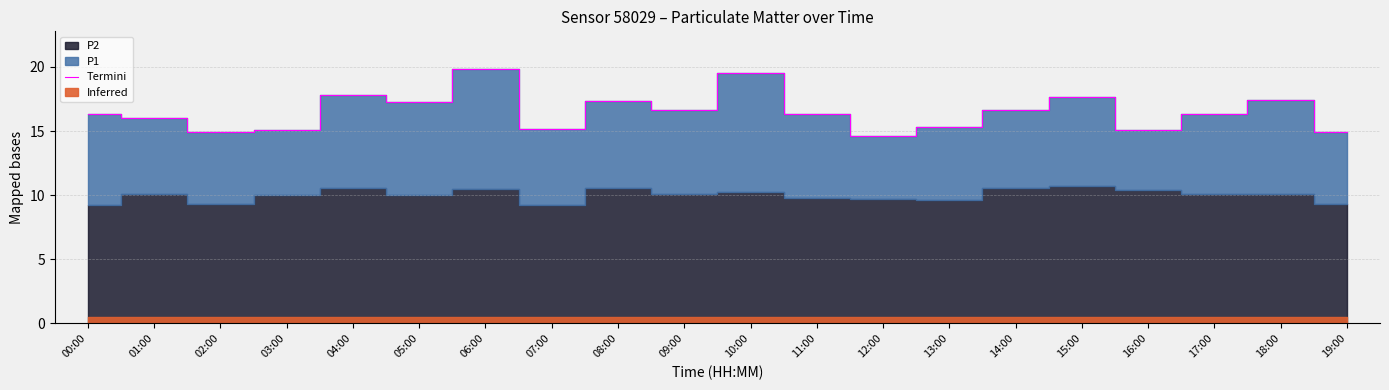

What is the difference between the values at 05:00 and 16:00?

2.2